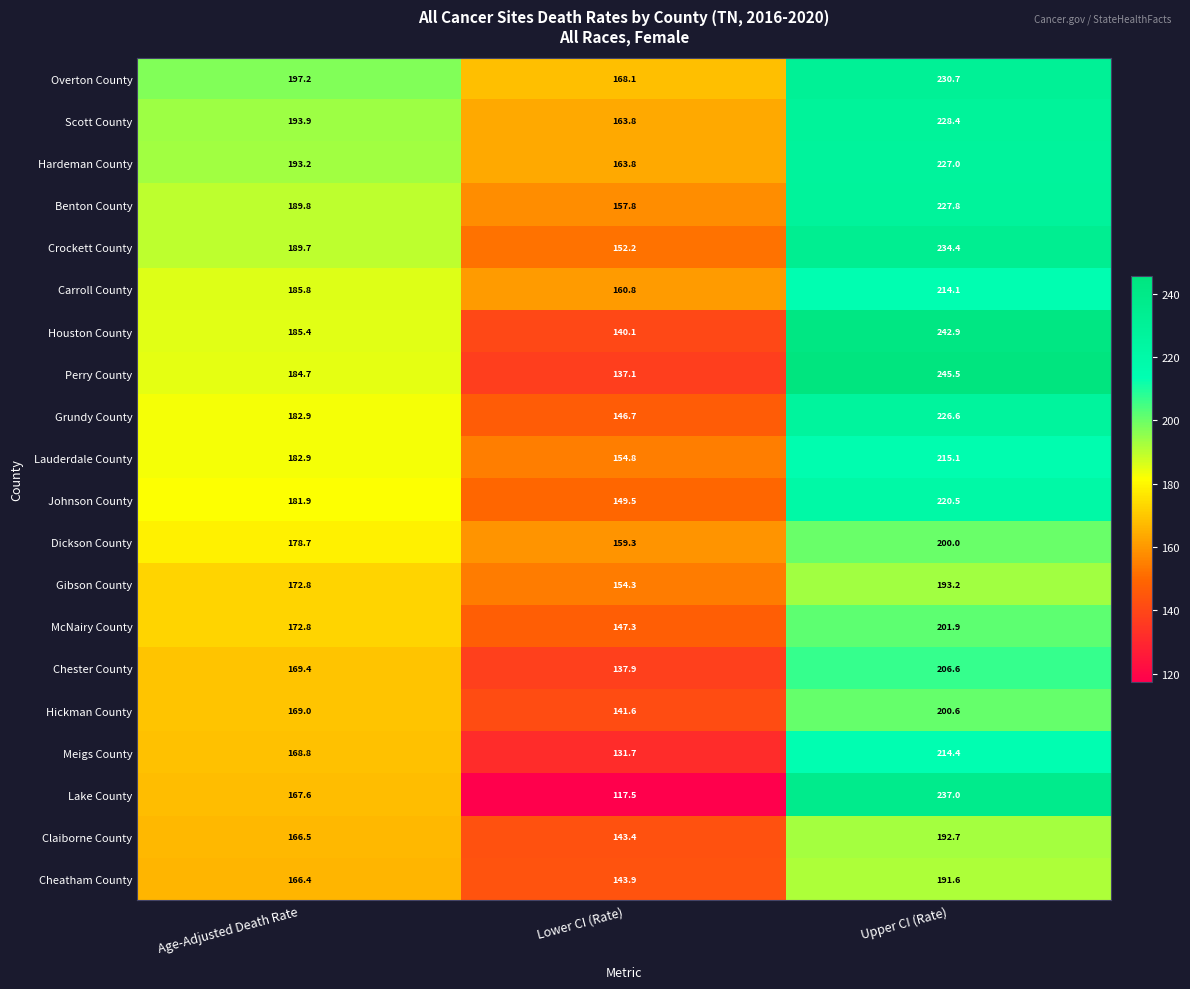

Which series has the largest range (max minus min)?

Lake County